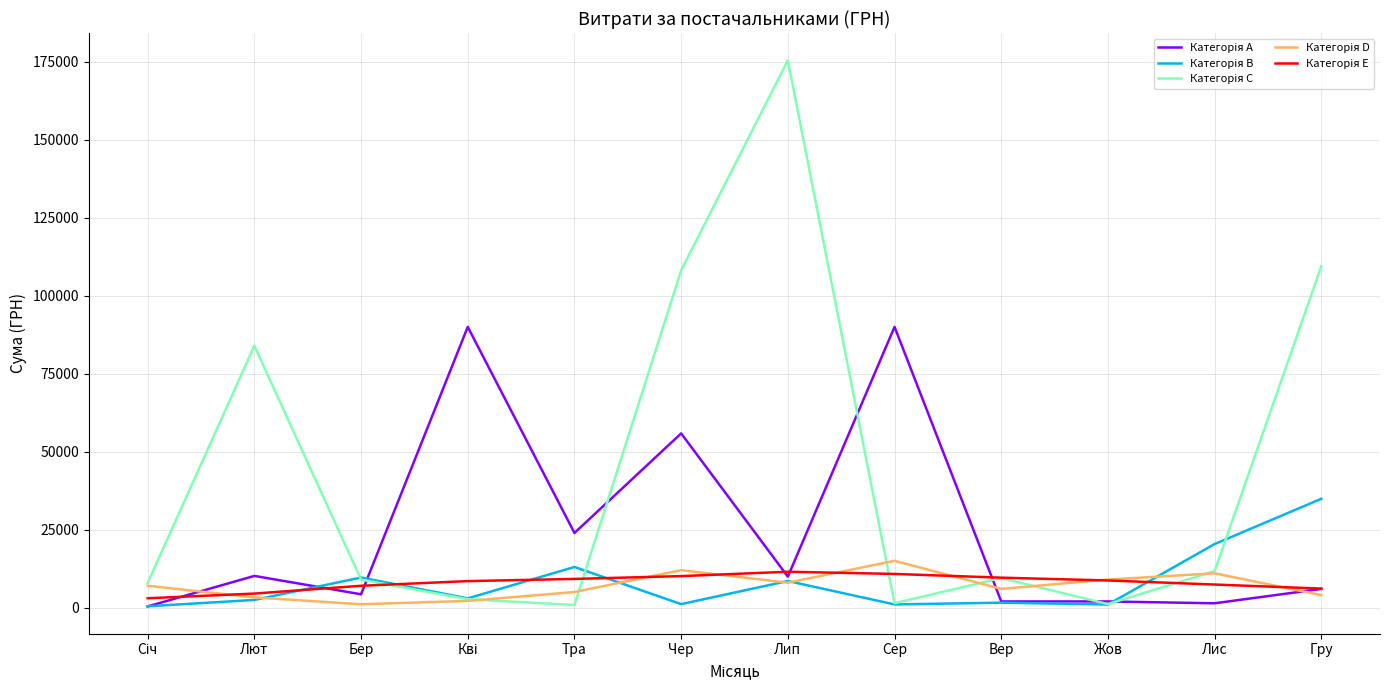

What is the difference between the highest and lowest values at Лип?

167446.4